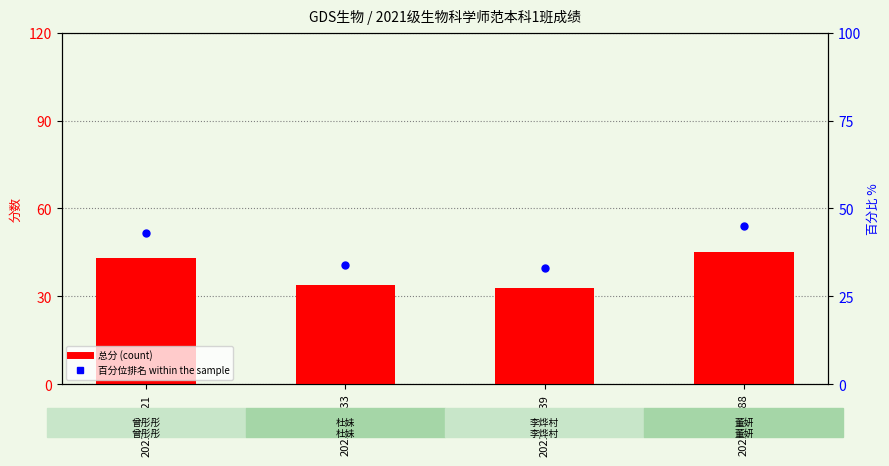

What is the total value across all series at 2021122188?

90